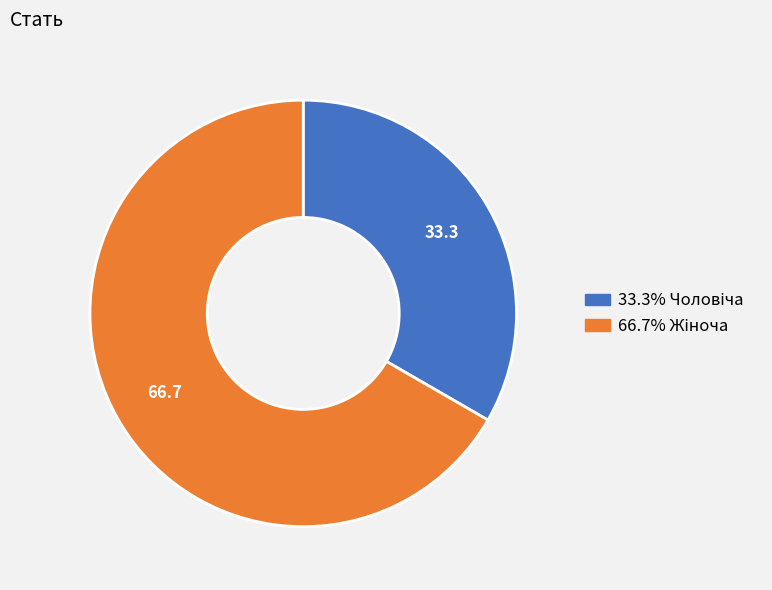

Does any single category account for the majority?

Yes